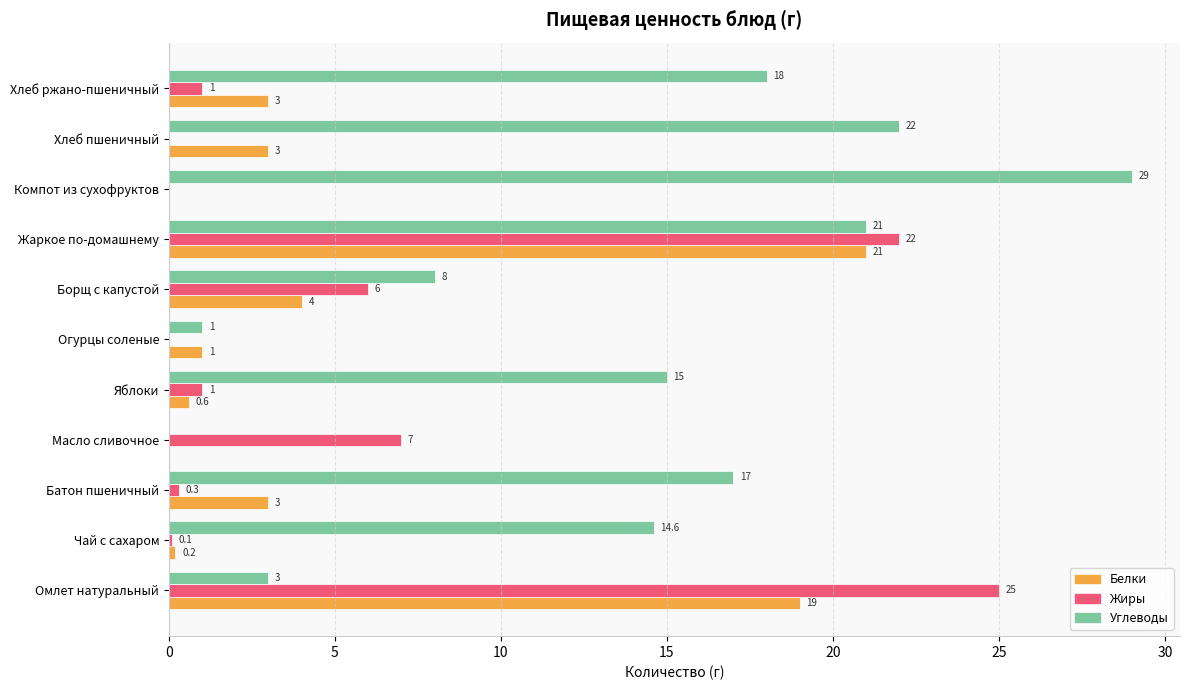

Which series changed the most between Батон пшеничный and Хлеб пшеничный?

Углеводы